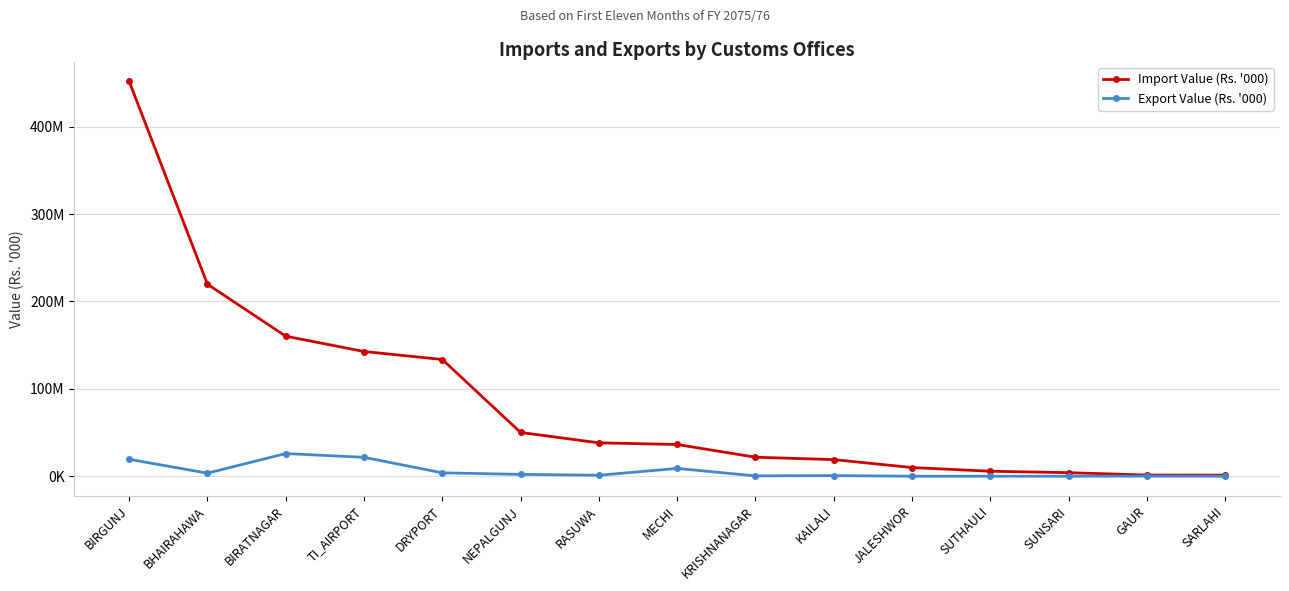

List the labels in order of Import Value (Rs. '000) value, smallest first.

SARLAHI, GAUR, SUNSARI, SUTHAULI, JALESHWOR, KAILALI, KRISHNANAGAR, MECHI, RASUWA, NEPALGUNJ, DRYPORT, TI_AIRPORT, BIRATNAGAR, BHAIRAHAWA, BIRGUNJ